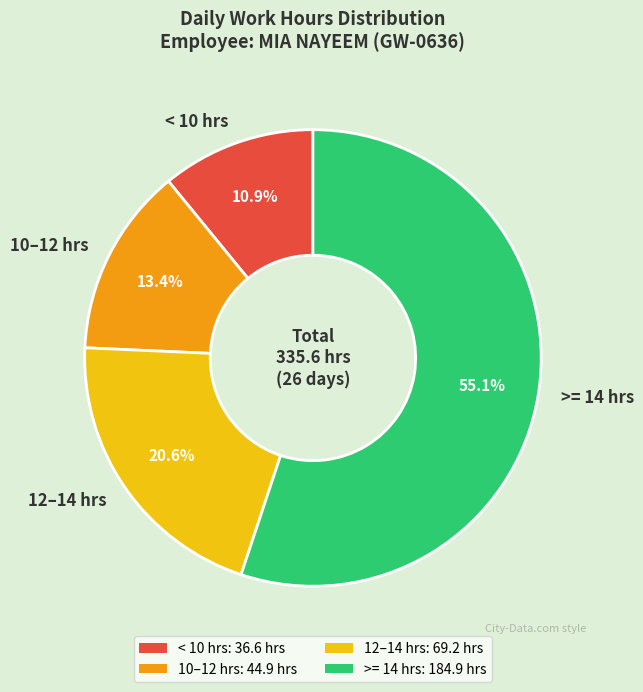

Is there a majority slice in this chart?

Yes